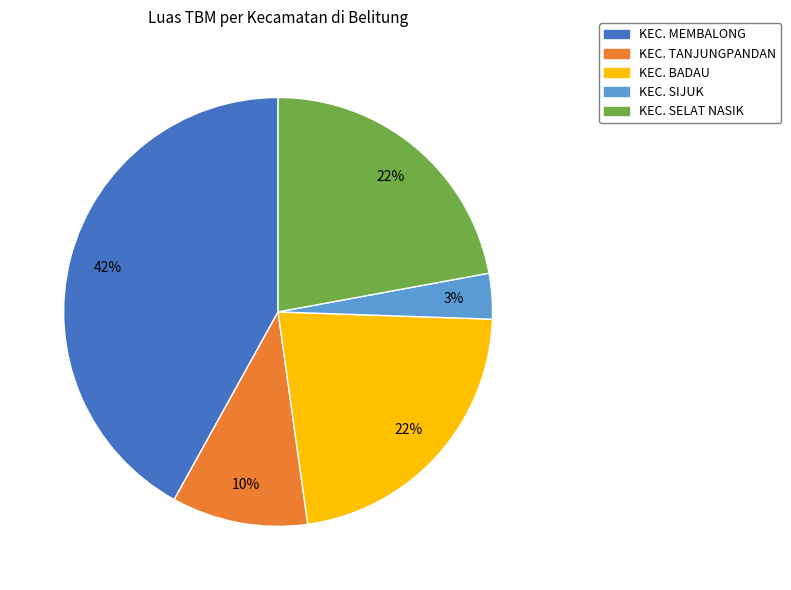

How many segments does this pie chart have?

5